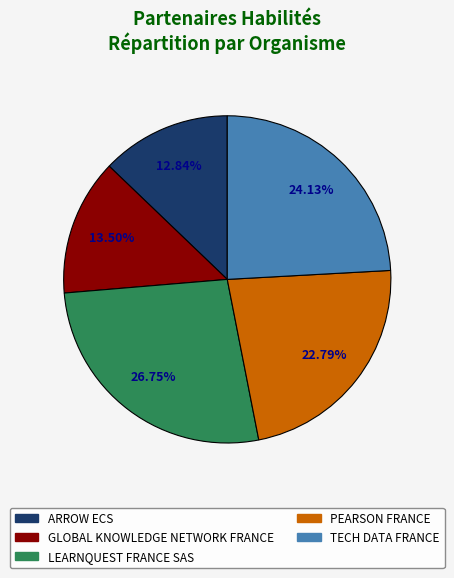

What is the smallest slice in the pie chart?

ARROW ECS